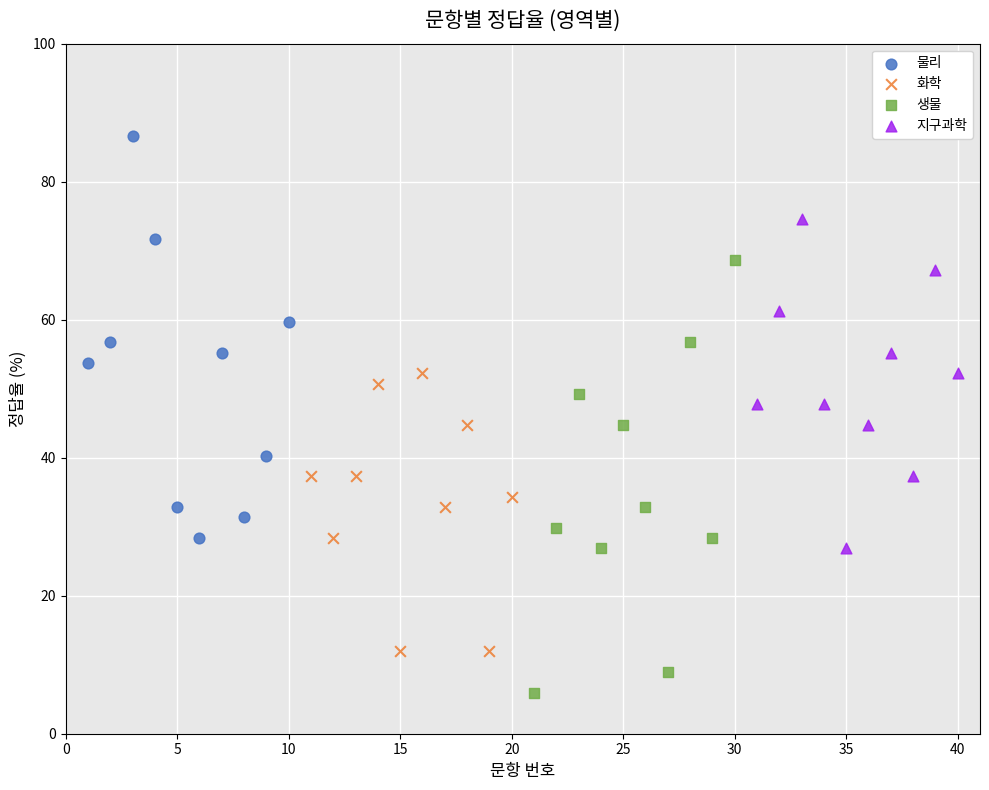

Which series contains the highest Y value?

물리